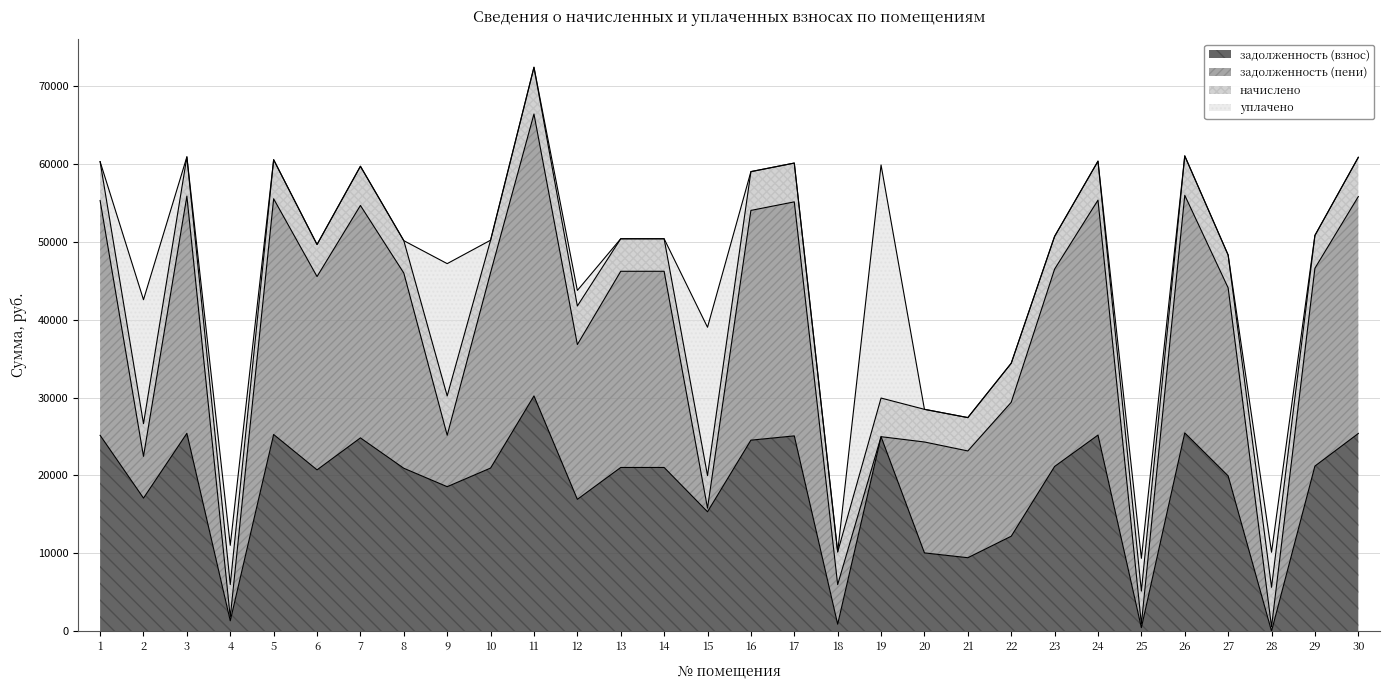

Where does the задолженность (взнос) series first go above 21031?

1